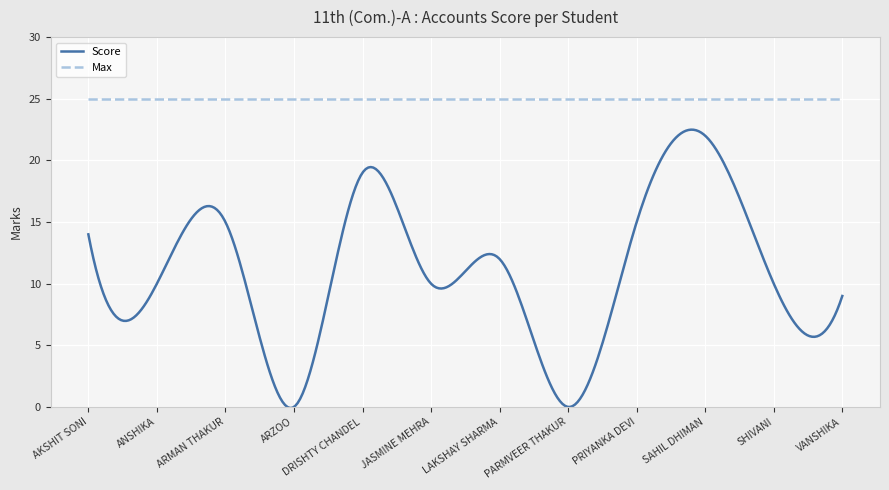

Which series has the largest total across all categories?

Max